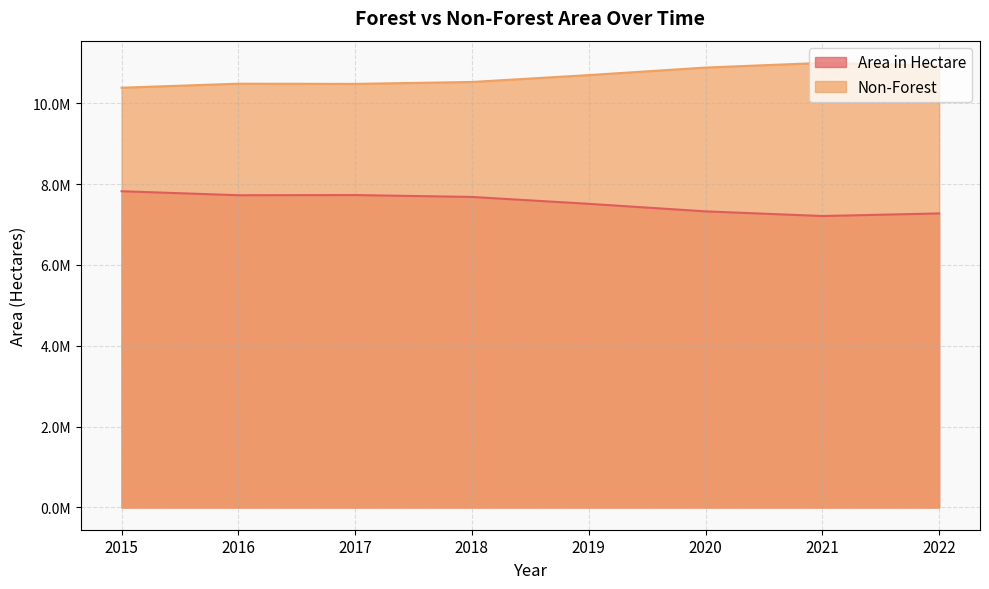

At which category is the sum across all series the highest?

2015